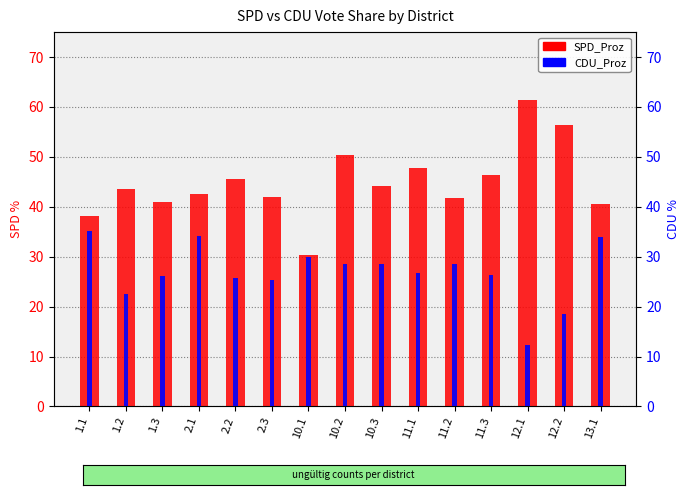

What is the total value across all series at 10.3?

72.6